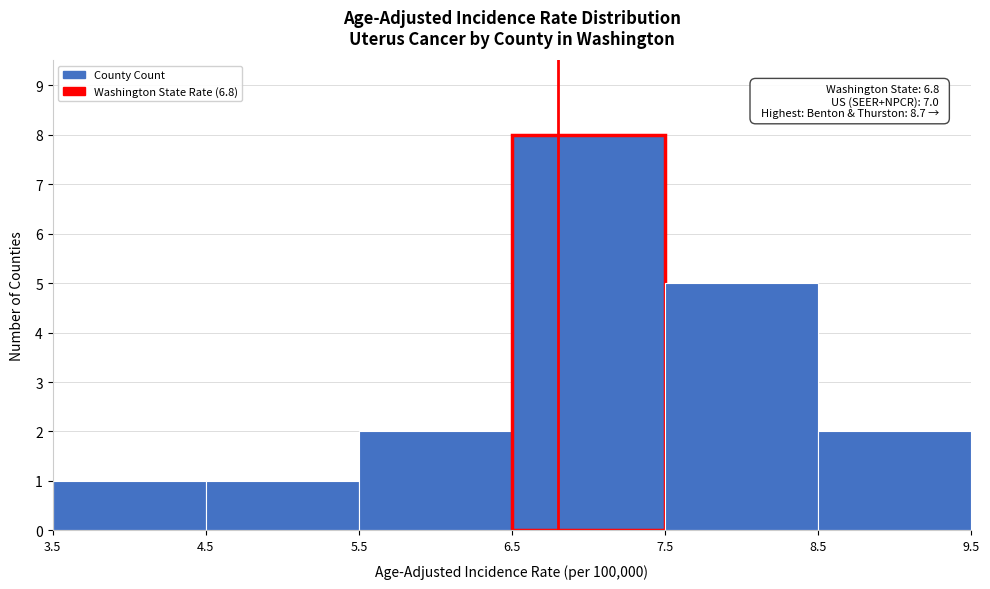

Which range on the x-axis has the tallest bar?

6.5 to 7.5